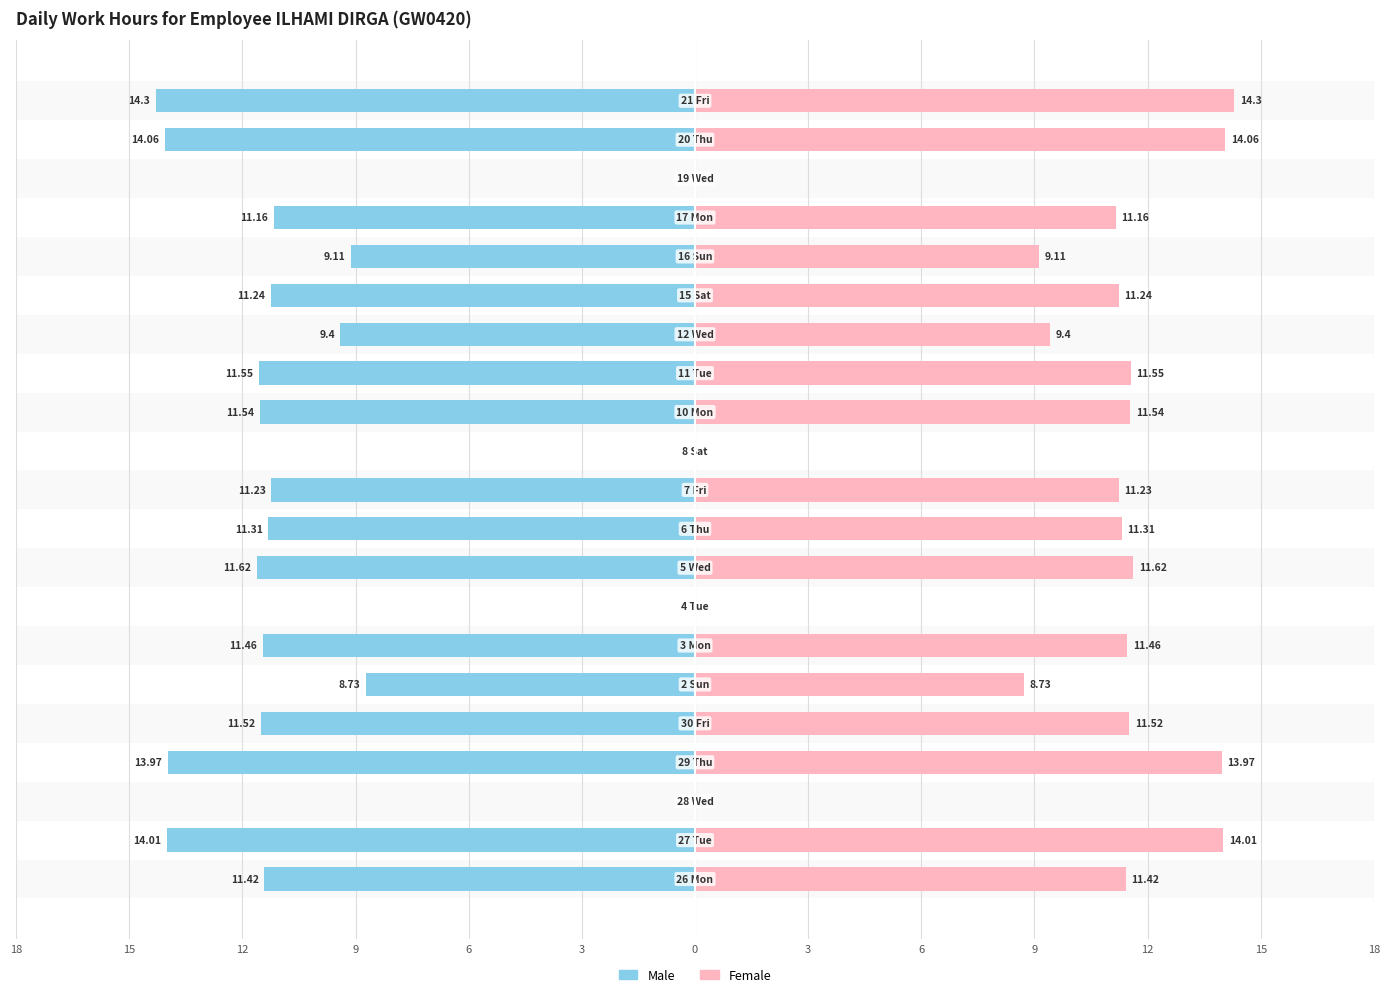

What is the minimum value shown in the chart?

-14.3